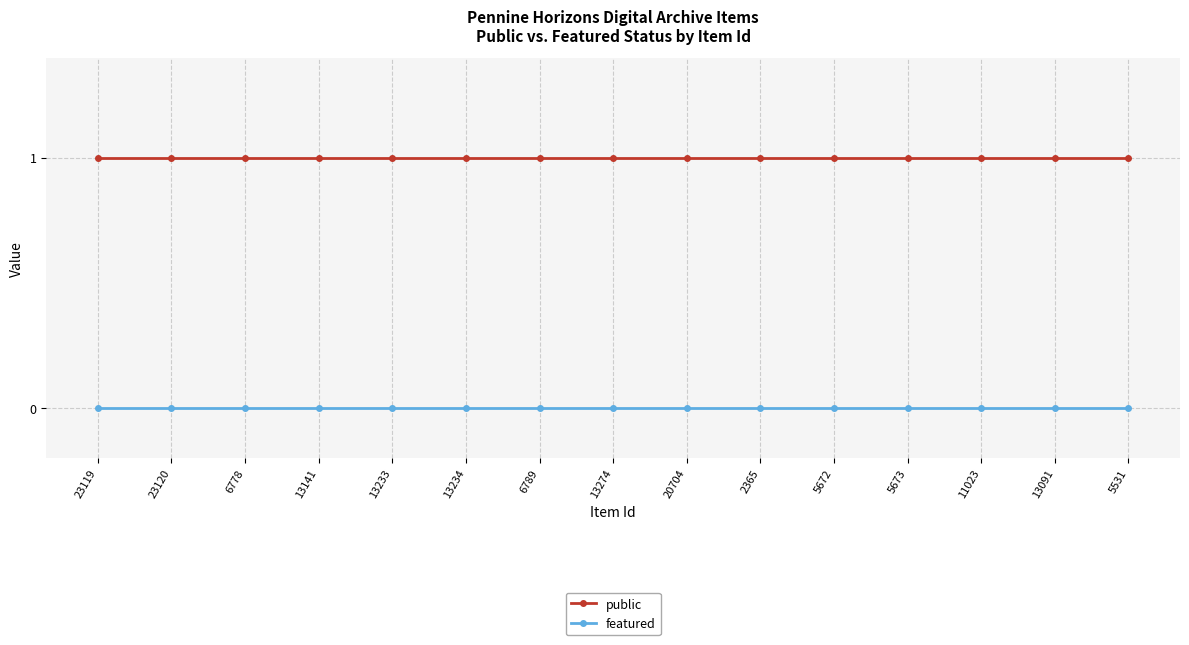

Is the value of public at 23120 greater than the value of featured at 13091?

Yes